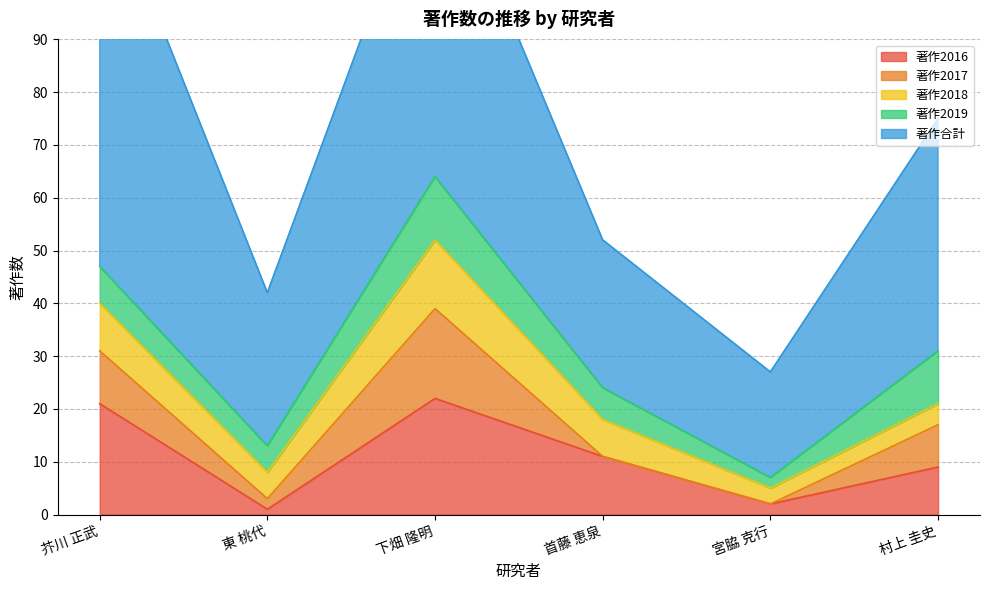

Reading left to right, list all the values displayed in this chart.

著作2016: 芥川 正武=21	東 桃代=1	下畑 隆明=22	首藤 恵泉=11	宮脇 克行=2	村上 圭史=9
著作2017: 芥川 正武=10	東 桃代=2	下畑 隆明=17	首藤 恵泉=0	宮脇 克行=0	村上 圭史=8
著作2018: 芥川 正武=9	東 桃代=5	下畑 隆明=13	首藤 恵泉=7	宮脇 克行=3	村上 圭史=4
著作2019: 芥川 正武=7	東 桃代=5	下畑 隆明=12	首藤 恵泉=6	宮脇 克行=2	村上 圭史=10
著作合計: 芥川 正武=75	東 桃代=29	下畑 隆明=64	首藤 恵泉=28	宮脇 克行=20	村上 圭史=44